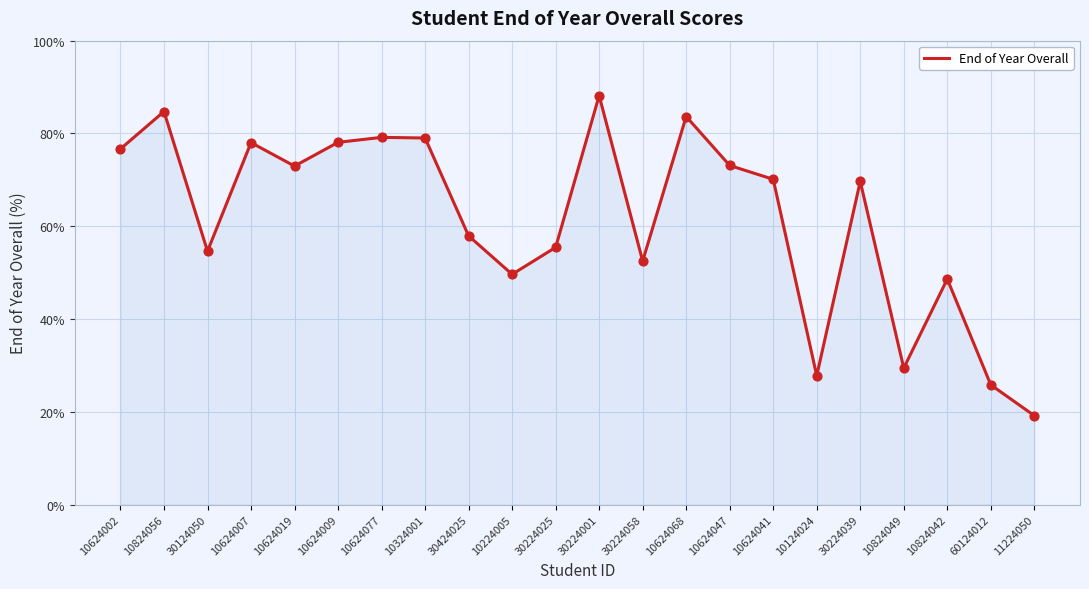

Approximately how many times larger is the value at 10624002 compared to 10624007?

1.0